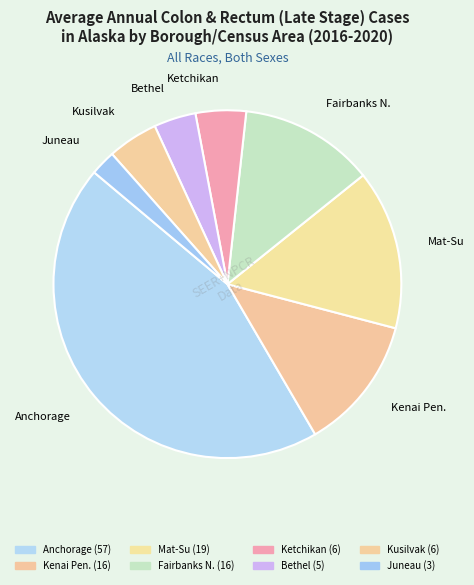

Is there a majority slice in this chart?

No